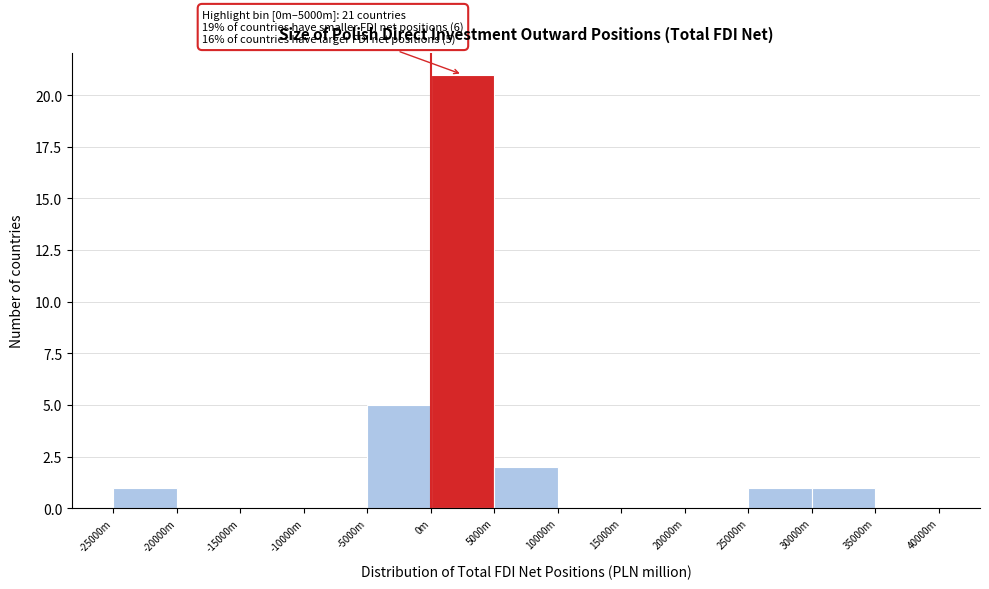

Reading right to left, transcribe all the data shown in this chart.

35000m=0	30000m=1	25000m=1	20000m=0	15000m=0	10000m=0	5000m=2	0m=21	-5000m=5	-10000m=0	-15000m=0	-20000m=0	-25000m=1